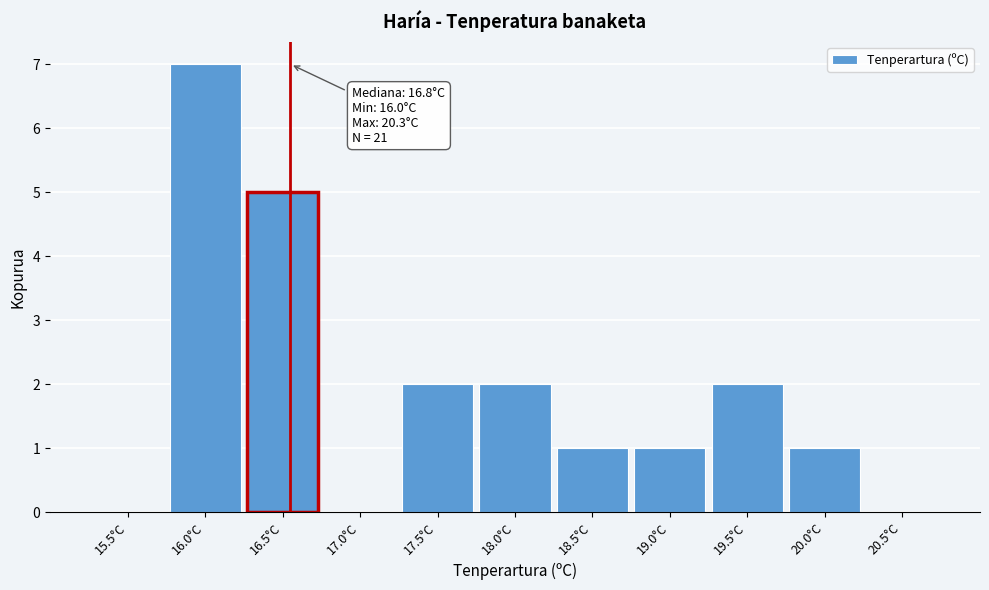

Reading left to right, list all the values displayed in this chart.

15.5°C=0	16.0°C=7	16.5°C=5	17.0°C=0	17.5°C=2	18.0°C=2	18.5°C=1	19.0°C=1	19.5°C=2	20.0°C=1	20.5°C=0